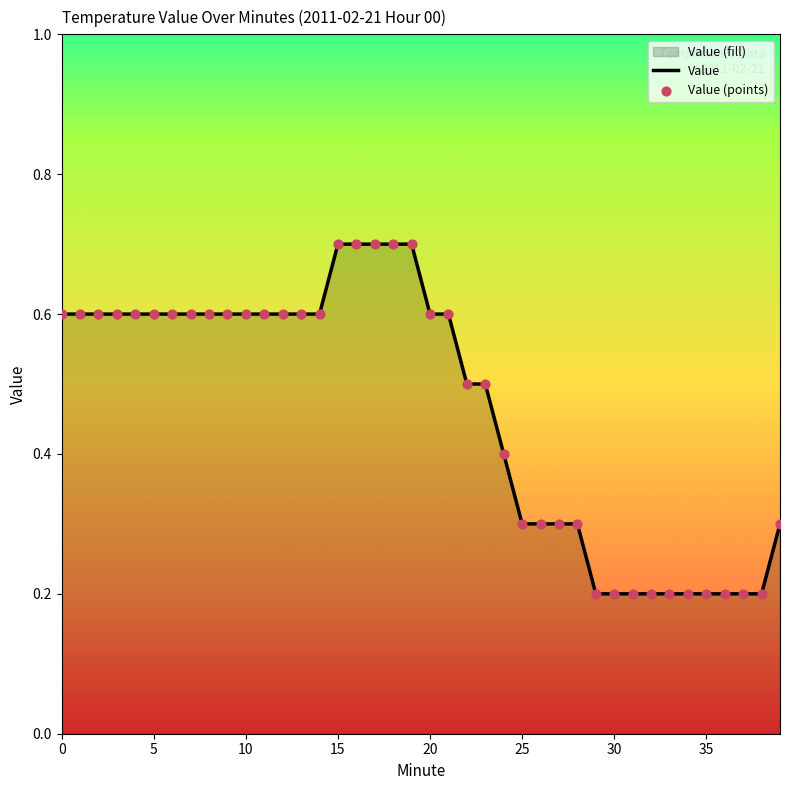

At which category is the sum across all series the highest?

15